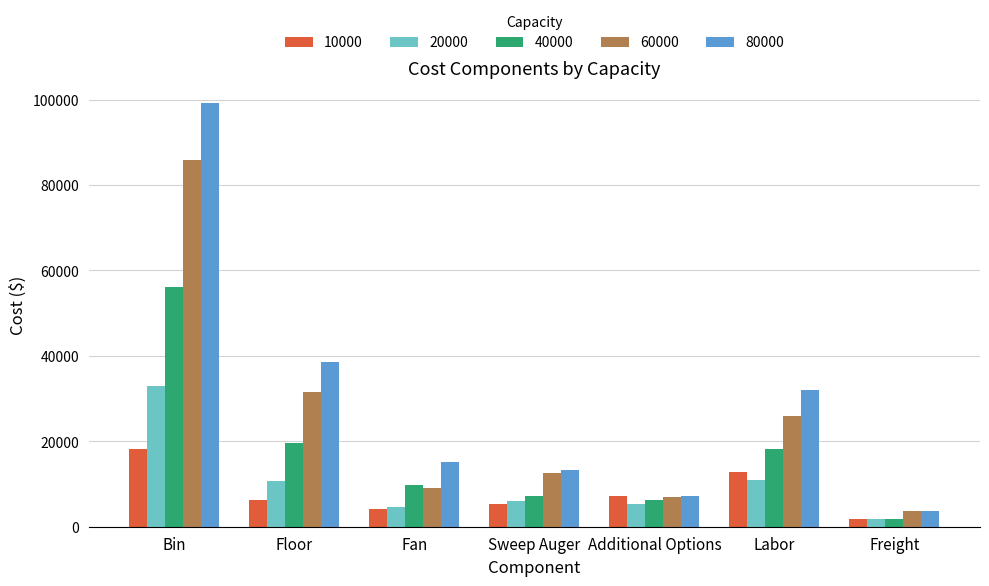

How many categories are shown in the chart?

7